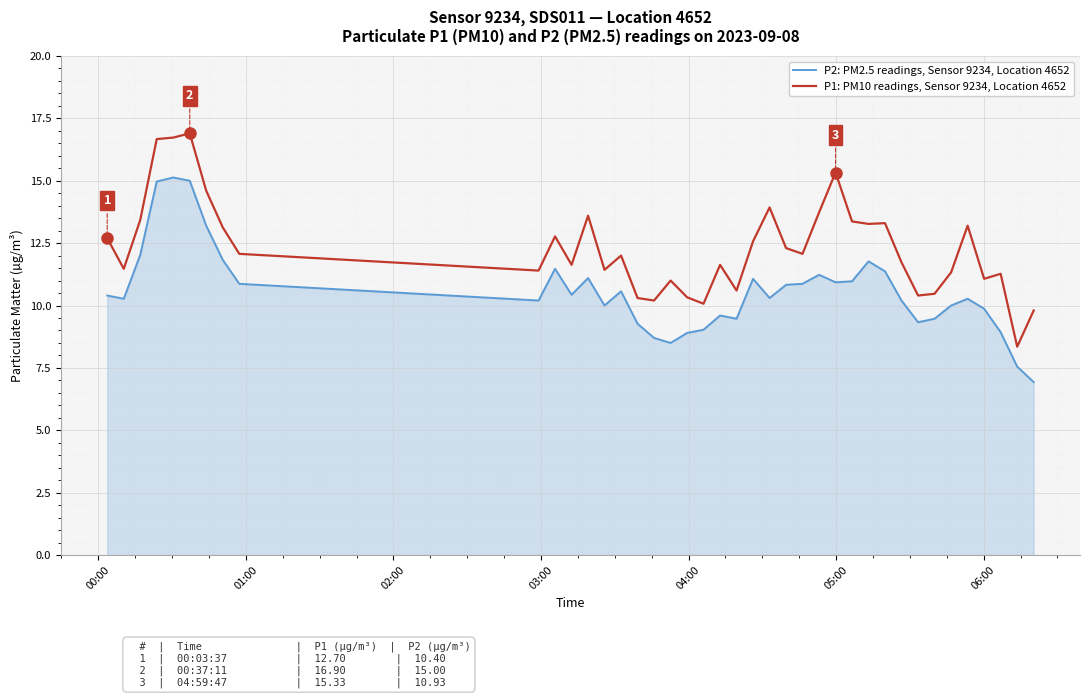

Rank the series by their average value, from lowest to highest.

P2: PM2.5 readings, Sensor 9234, Location 4652, P1: PM10 readings, Sensor 9234, Location 4652